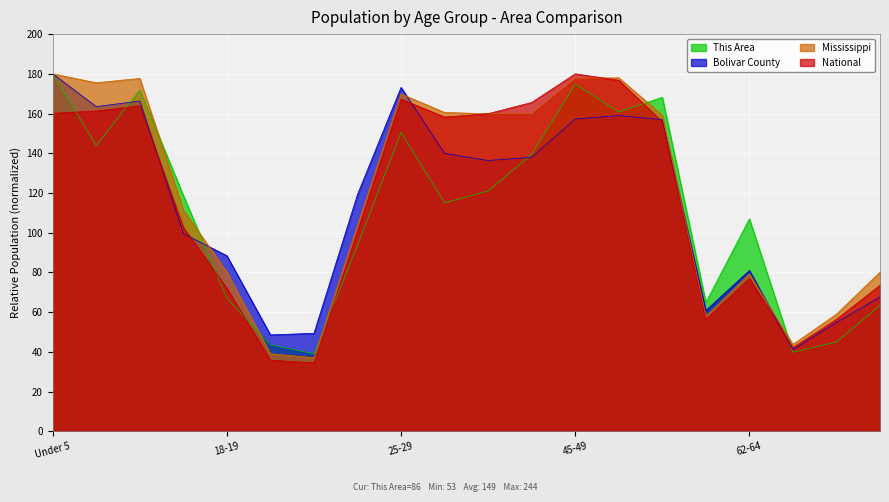

Reading right to left, what are all the values shown in this chart?

This Area: 70-74=63.4	67-69=45.0	65-66=39.8	62-64=107.0	60-61=64.9	55-59=168.2	50-54=160.8	45-49=174.8	40-44=139.4	35-39=121.0	30-34=115.1	25-29=150.5	22-24=93.7	21=39.1	20=43.5	18-19=67.1	15 to 17=118.8	10 to 14=171.9	5 to 9=143.9	Under 5=180.0
Bolivar County: 70-74=67.7	67-69=54.9	65-66=41.2	62-64=81.0	60-61=60.8	55-59=156.9	50-54=159.0	45-49=157.2	40-44=138.0	35-39=136.4	30-34=140.0	25-29=173.2	22-24=119.3	21=49.4	20=48.6	18-19=88.4	15 to 17=99.6	10 to 14=166.3	5 to 9=163.5	Under 5=180.0
Mississippi: 70-74=80.2	67-69=59.0	65-66=43.8	62-64=79.3	60-61=57.9	55-59=159.2	50-54=178.0	45-49=177.8	40-44=160.1	35-39=159.9	30-34=160.6	25-29=169.9	22-24=103.8	21=37.1	20=39.1	18-19=80.2	15 to 17=111.5	10 to 14=177.7	5 to 9=175.5	Under 5=180.0
National: 70-74=73.5	67-69=56.4	65-66=42.2	62-64=76.9	60-61=56.4	55-59=155.9	50-54=176.7	45-49=180.0	40-44=165.6	35-39=160.0	30-34=158.2	25-29=167.3	22-24=100.8	21=34.5	20=35.8	18-19=72.0	15 to 17=102.7	10 to 14=163.9	5 to 9=161.3	Under 5=160.1